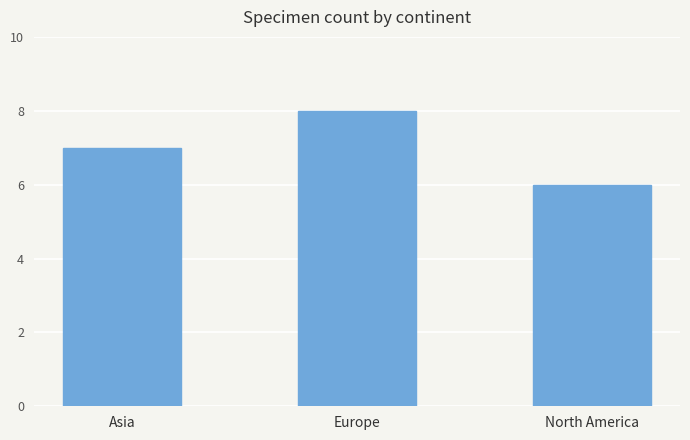

Reading right to left, extract all data points from this chart.

North America=6	Europe=8	Asia=7